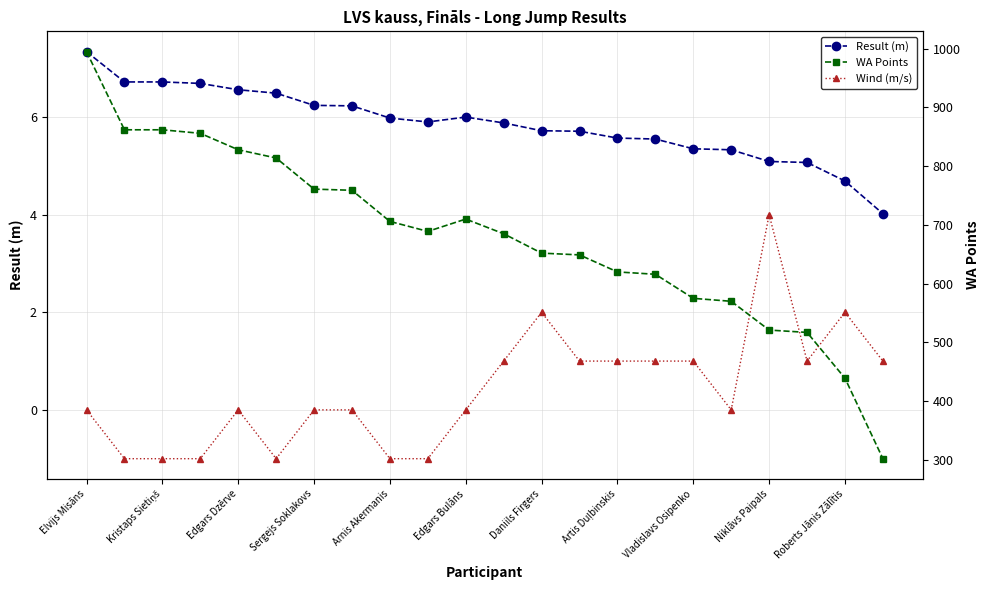

What is the difference between the Wind (m/s) values at Kristaps Sietiņš and 11?

2.0